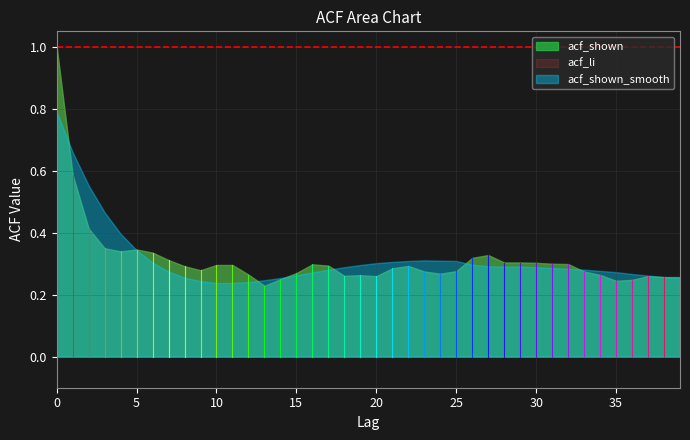

At how many categories does at least one series exceed 0?

40